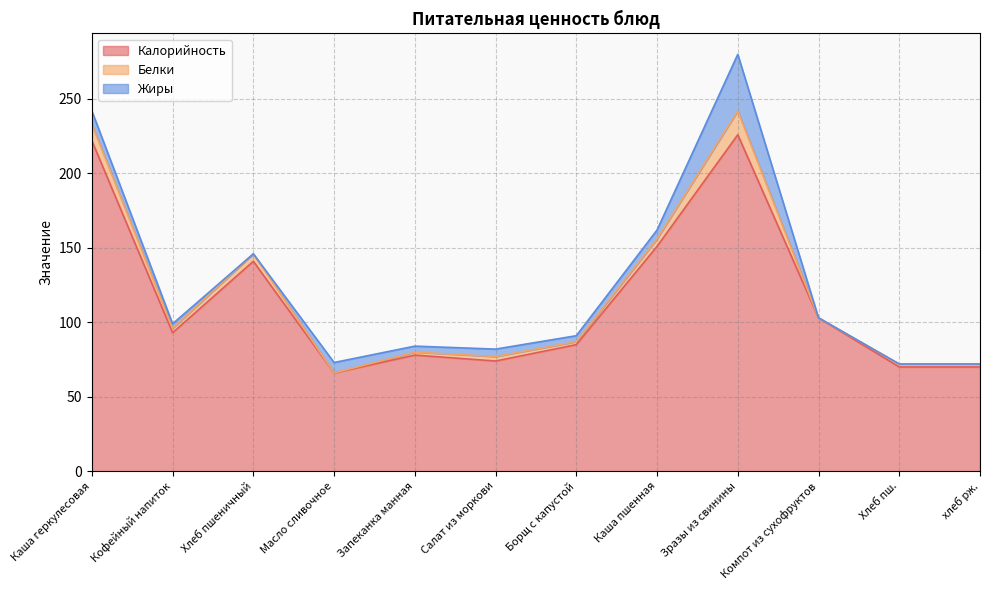

Where does the Белки series first go above 3?

Каша геркулесовая